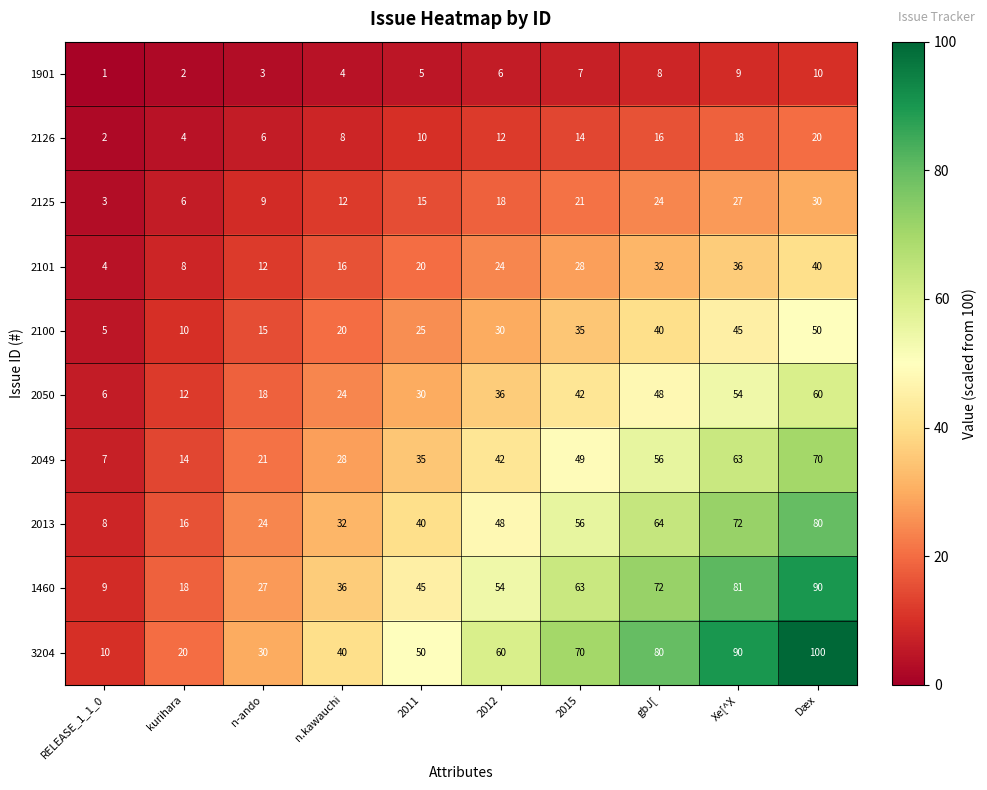

Count the 2100 values in the range 15 to 40.

6